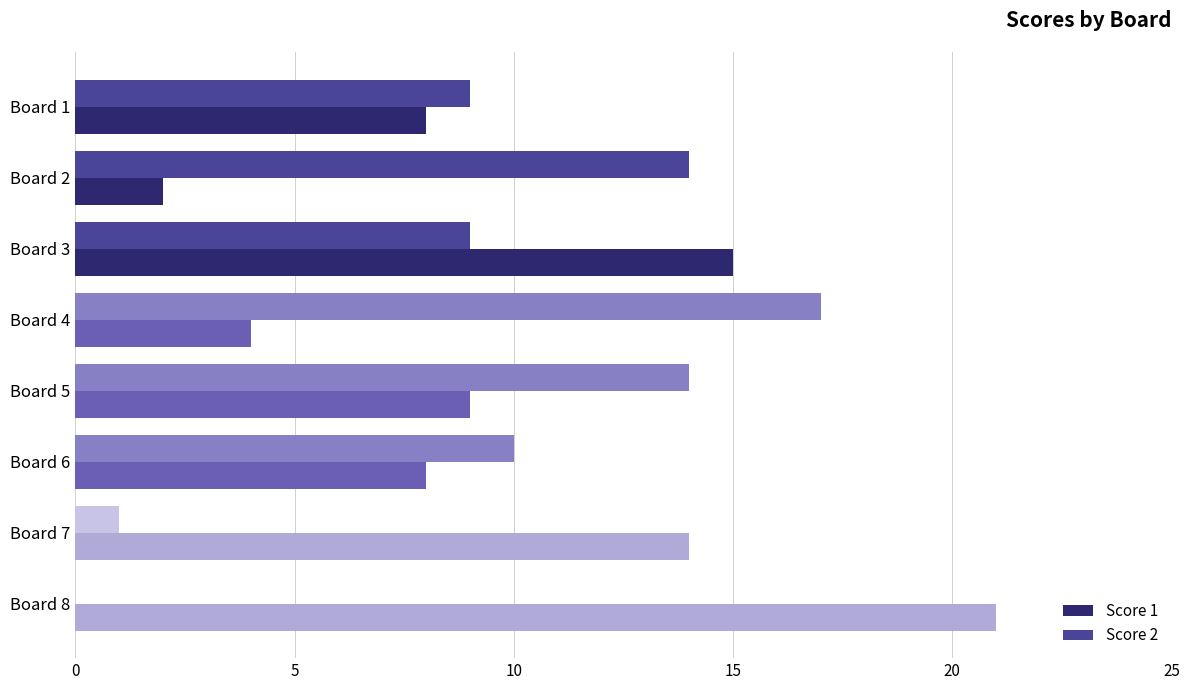

How many series are shown in this chart?

2